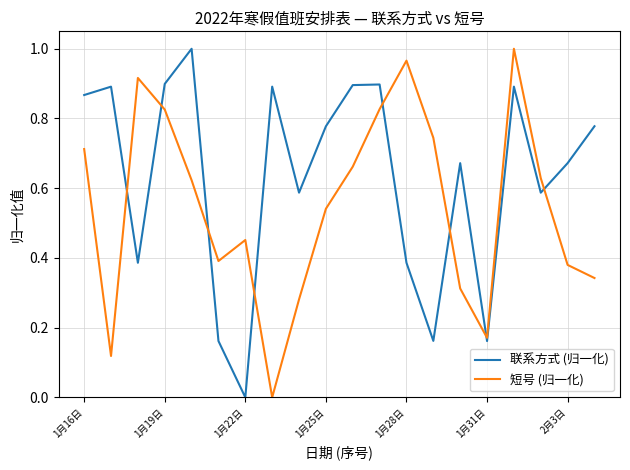

Rank the series by their average value, from highest to lowest.

联系方式 (归一化), 短号 (归一化)